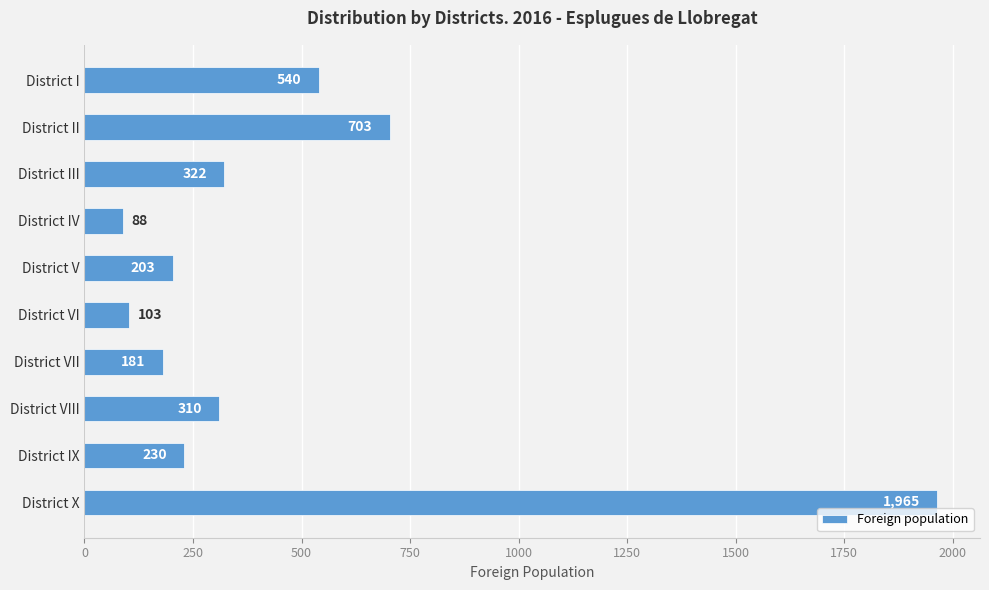

What is the change in value from District II to District VIII?

-393